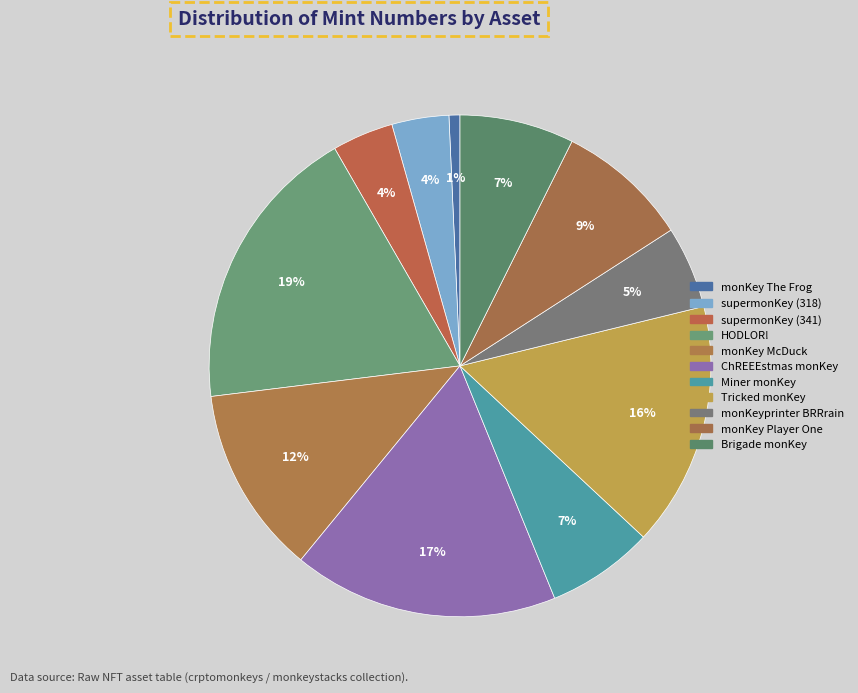

How many slices are in this pie chart?

11